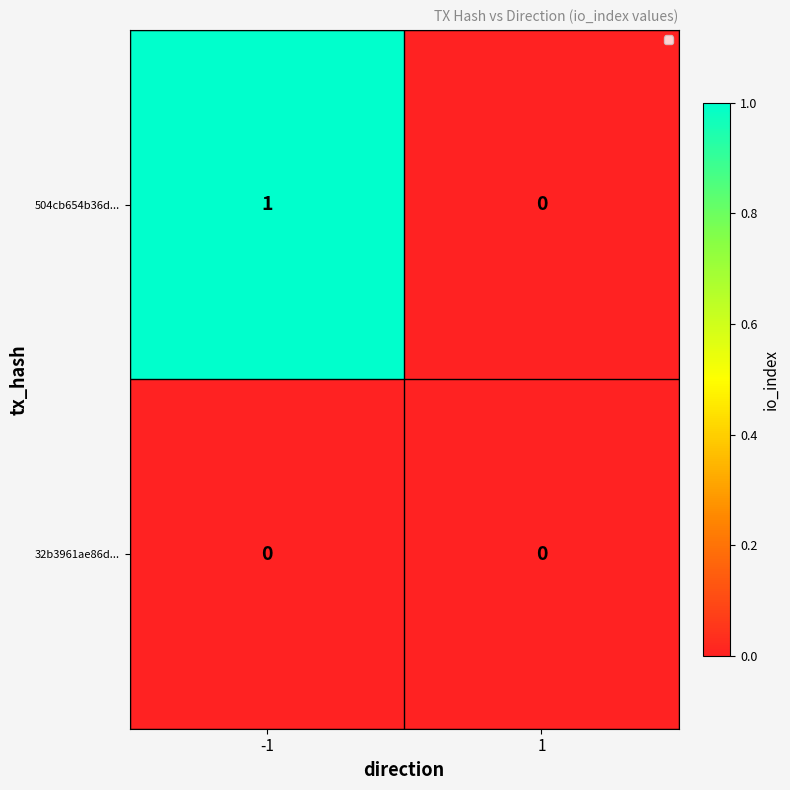

The 504cb654b36d... series shows 0 at 1. True or false?

True